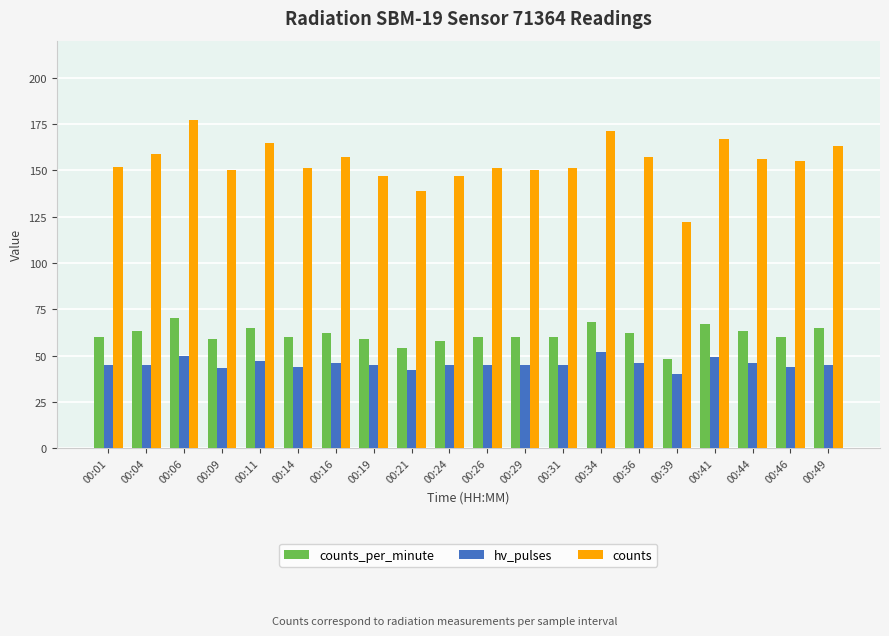

Reading right to left, transcribe all the data shown in this chart.

counts_per_minute: 65	60	63	67	48	62	68	60	60	60	58	54	59	62	60	65	59	70	63	60
hv_pulses: 45	44	46	49	40	46	52	45	45	45	45	42	45	46	44	47	43	50	45	45
counts: 163	155	156	167	122	157	171	151	150	151	147	139	147	157	151	165	150	177	159	152